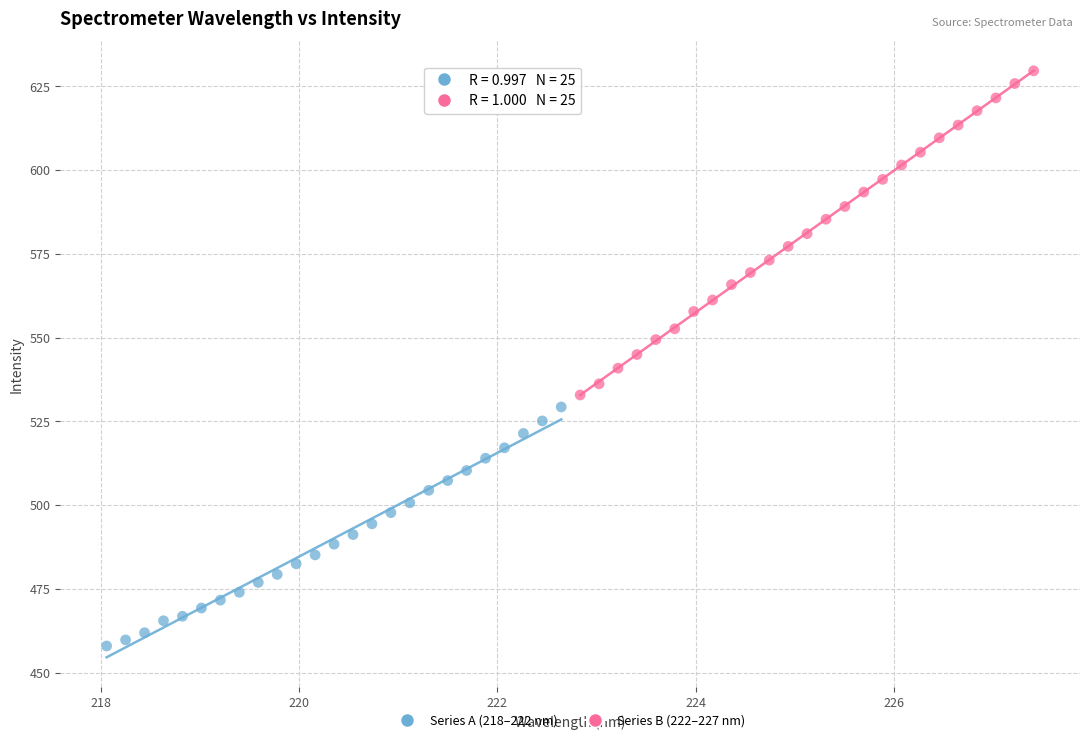

Which series has the largest Y range (max minus min)?

Series B (222–227 nm)